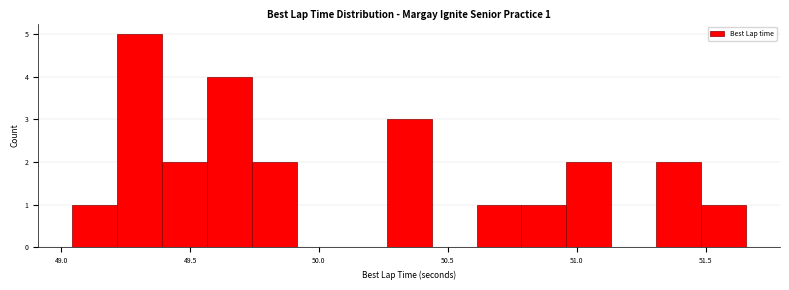

Read against the x-axis, roughly where is the centre of the tallest bar?

49.30